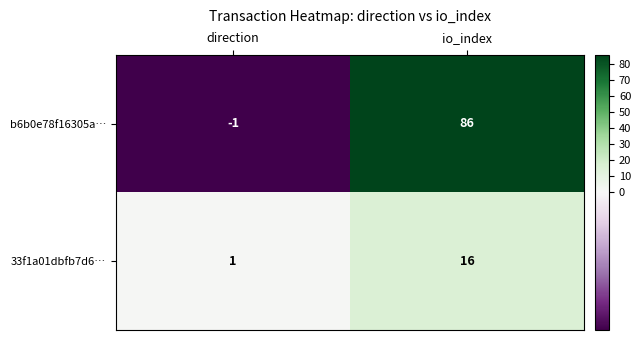

At which category does the chart reach its minimum across all series?

direction